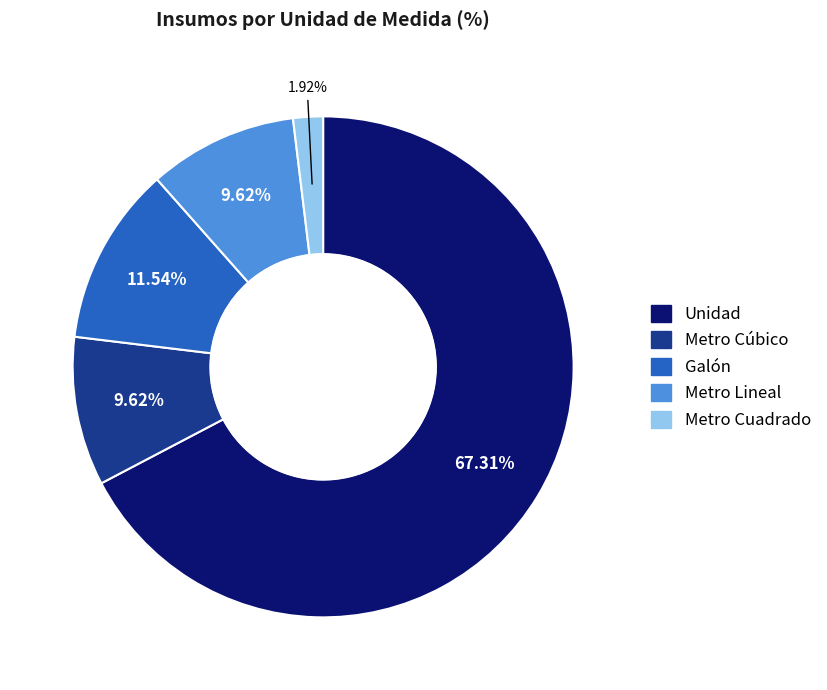

To the nearest percent, what percentage of the pie is Metro Lineal?

10%